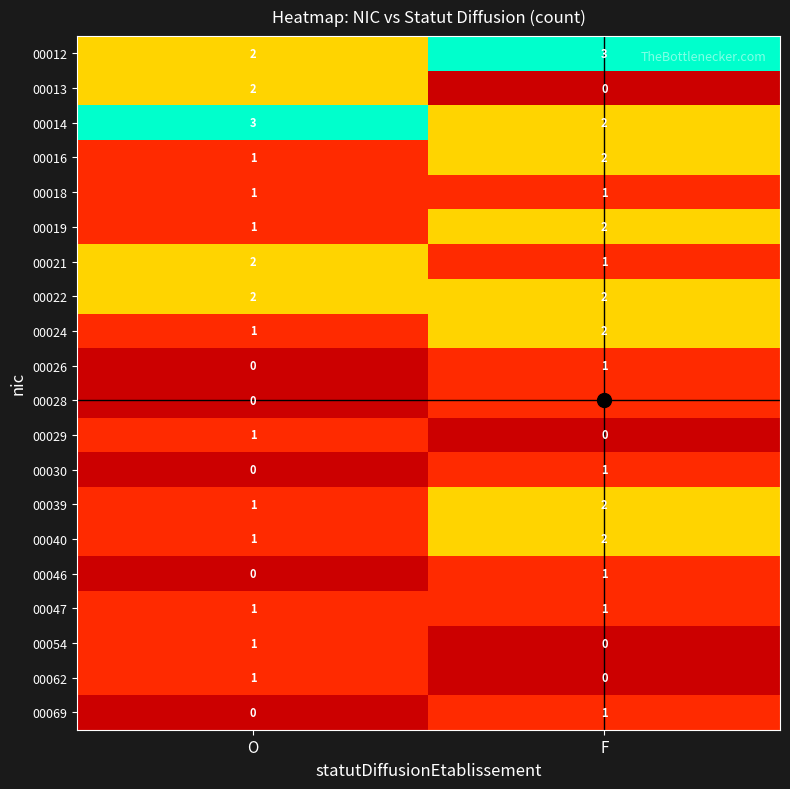

How many data points does each series have?

2